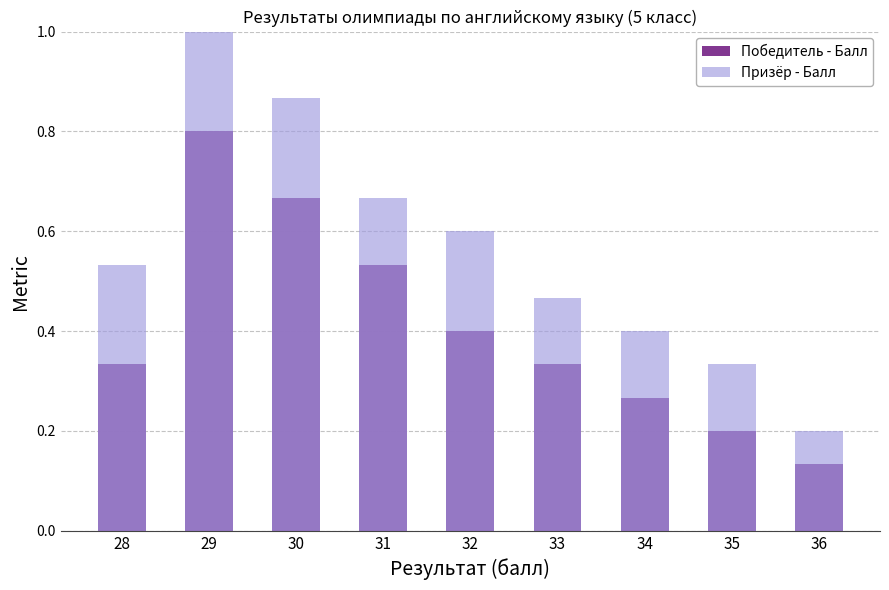

How many bars are there in each group?

2